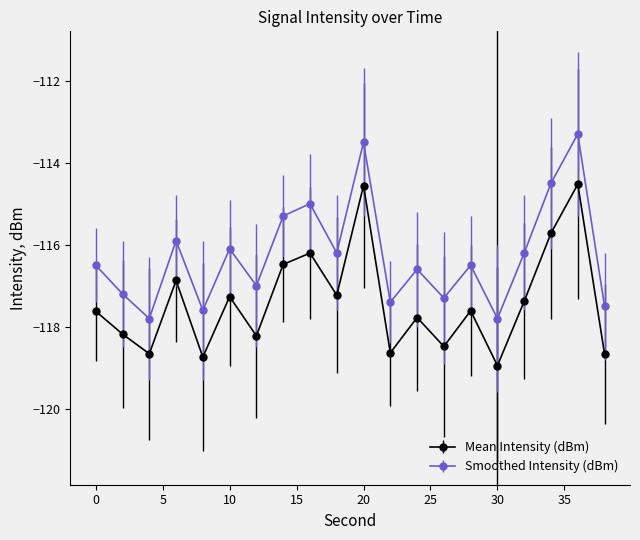

In Smoothed Intensity (dBm), how many points are lower than both neighbors (excluding endpoints)?

7